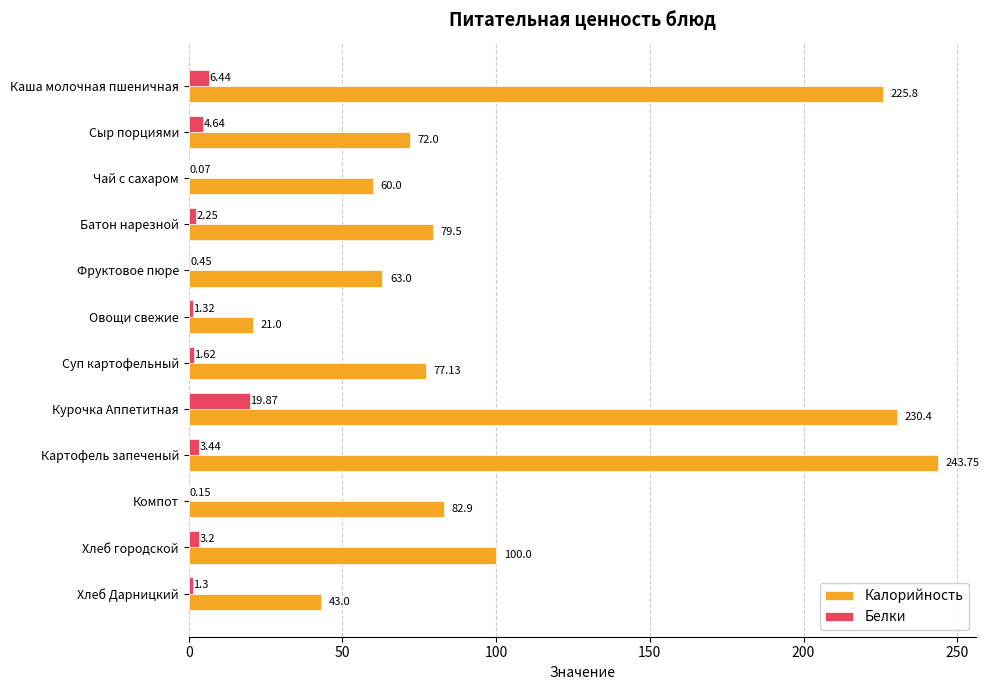

Count the number of data series in this chart.

2